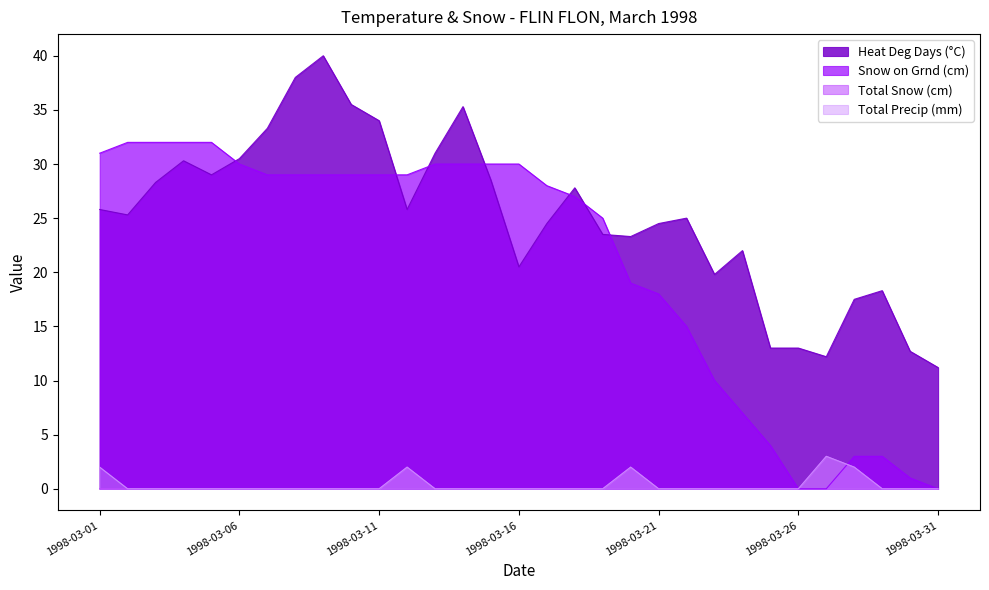

Reading left to right, transcribe all the data shown in this chart.

Heat Deg Days (°C): 1998-03-01=25.8	1998-03-02=25.3	1998-03-03=28.3	1998-03-04=30.3	1998-03-05=29.0	1998-03-06=30.5	1998-03-07=33.3	1998-03-08=38.0	1998-03-09=40.0	1998-03-10=35.5	1998-03-11=34.0	1998-03-12=25.8	1998-03-13=31.0	1998-03-14=35.3	1998-03-15=28.5	1998-03-16=20.5	1998-03-17=24.5	1998-03-18=27.8	1998-03-19=23.5	1998-03-20=23.3	1998-03-21=24.5	1998-03-22=25.0	1998-03-23=19.8	1998-03-24=22.0	1998-03-25=13.0	1998-03-26=13.0	1998-03-27=12.2	1998-03-28=17.5	1998-03-29=18.3	1998-03-30=12.7	1998-03-31=11.2
Snow on Grnd (cm): 1998-03-01=31.0	1998-03-02=32.0	1998-03-03=32.0	1998-03-04=32.0	1998-03-05=32.0	1998-03-06=30.0	1998-03-07=29.0	1998-03-08=29.0	1998-03-09=29.0	1998-03-10=29.0	1998-03-11=29.0	1998-03-12=29.0	1998-03-13=30.0	1998-03-14=30.0	1998-03-15=30.0	1998-03-16=30.0	1998-03-17=28.0	1998-03-18=27.0	1998-03-19=25.0	1998-03-20=19.0	1998-03-21=18.0	1998-03-22=15.0	1998-03-23=10.0	1998-03-24=7.0	1998-03-25=4.0	1998-03-26=0.0	1998-03-27=0.0	1998-03-28=3.0	1998-03-29=3.0	1998-03-30=1.0	1998-03-31=0.0
Total Snow (cm): 1998-03-01=0.0	1998-03-02=0.0	1998-03-03=0.0	1998-03-04=0.0	1998-03-05=0.0	1998-03-06=0.0	1998-03-07=0.0	1998-03-08=0.0	1998-03-09=0.0	1998-03-10=0.0	1998-03-11=0.0	1998-03-12=2.0	1998-03-13=0.0	1998-03-14=0.0	1998-03-15=0.0	1998-03-16=0.0	1998-03-17=0.0	1998-03-18=0.0	1998-03-19=0.0	1998-03-20=2.0	1998-03-21=0.0	1998-03-22=0.0	1998-03-23=0.0	1998-03-24=0.0	1998-03-25=0.0	1998-03-26=0.0	1998-03-27=3.0	1998-03-28=2.0	1998-03-29=0.0	1998-03-30=0.0	1998-03-31=0.0
Total Precip (mm): 1998-03-01=2.0	1998-03-02=0.0	1998-03-03=0.0	1998-03-04=0.0	1998-03-05=0.0	1998-03-06=0.0	1998-03-07=0.0	1998-03-08=0.0	1998-03-09=0.0	1998-03-10=0.0	1998-03-11=0.0	1998-03-12=2.0	1998-03-13=0.0	1998-03-14=0.0	1998-03-15=0.0	1998-03-16=0.0	1998-03-17=0.0	1998-03-18=0.0	1998-03-19=0.0	1998-03-20=2.0	1998-03-21=0.0	1998-03-22=0.0	1998-03-23=0.0	1998-03-24=0.0	1998-03-25=0.0	1998-03-26=0.0	1998-03-27=3.0	1998-03-28=2.0	1998-03-29=0.0	1998-03-30=0.0	1998-03-31=0.0